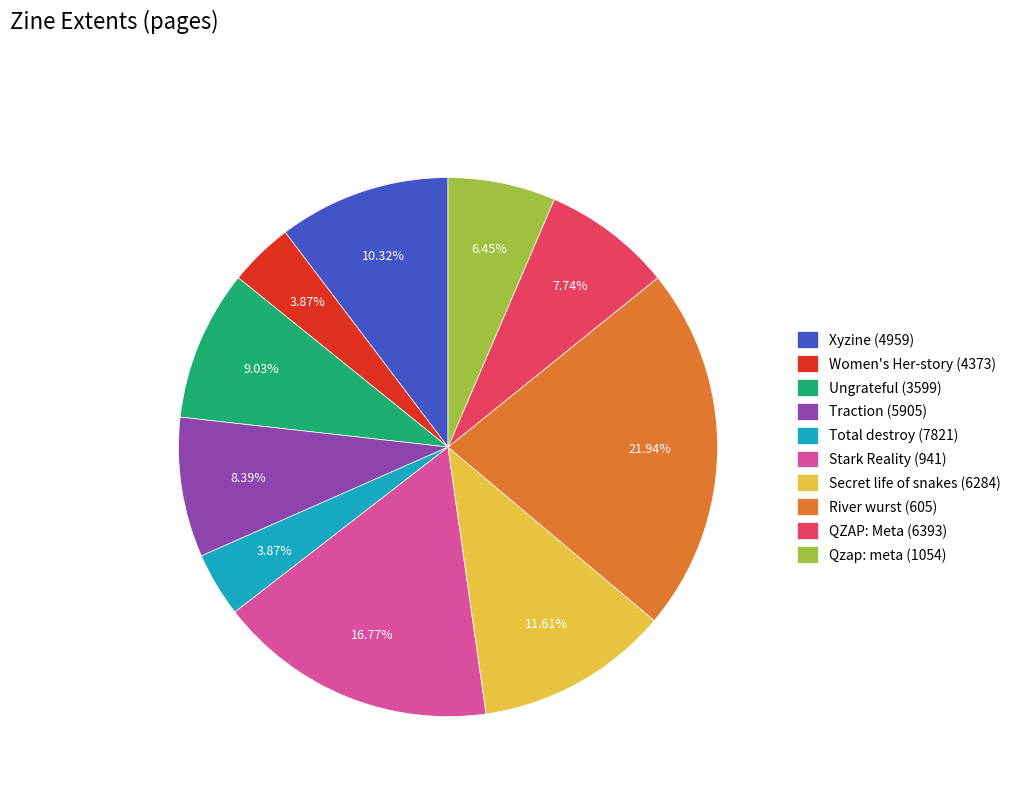

Does Stark Reality (941) represent more than half of the total?

No